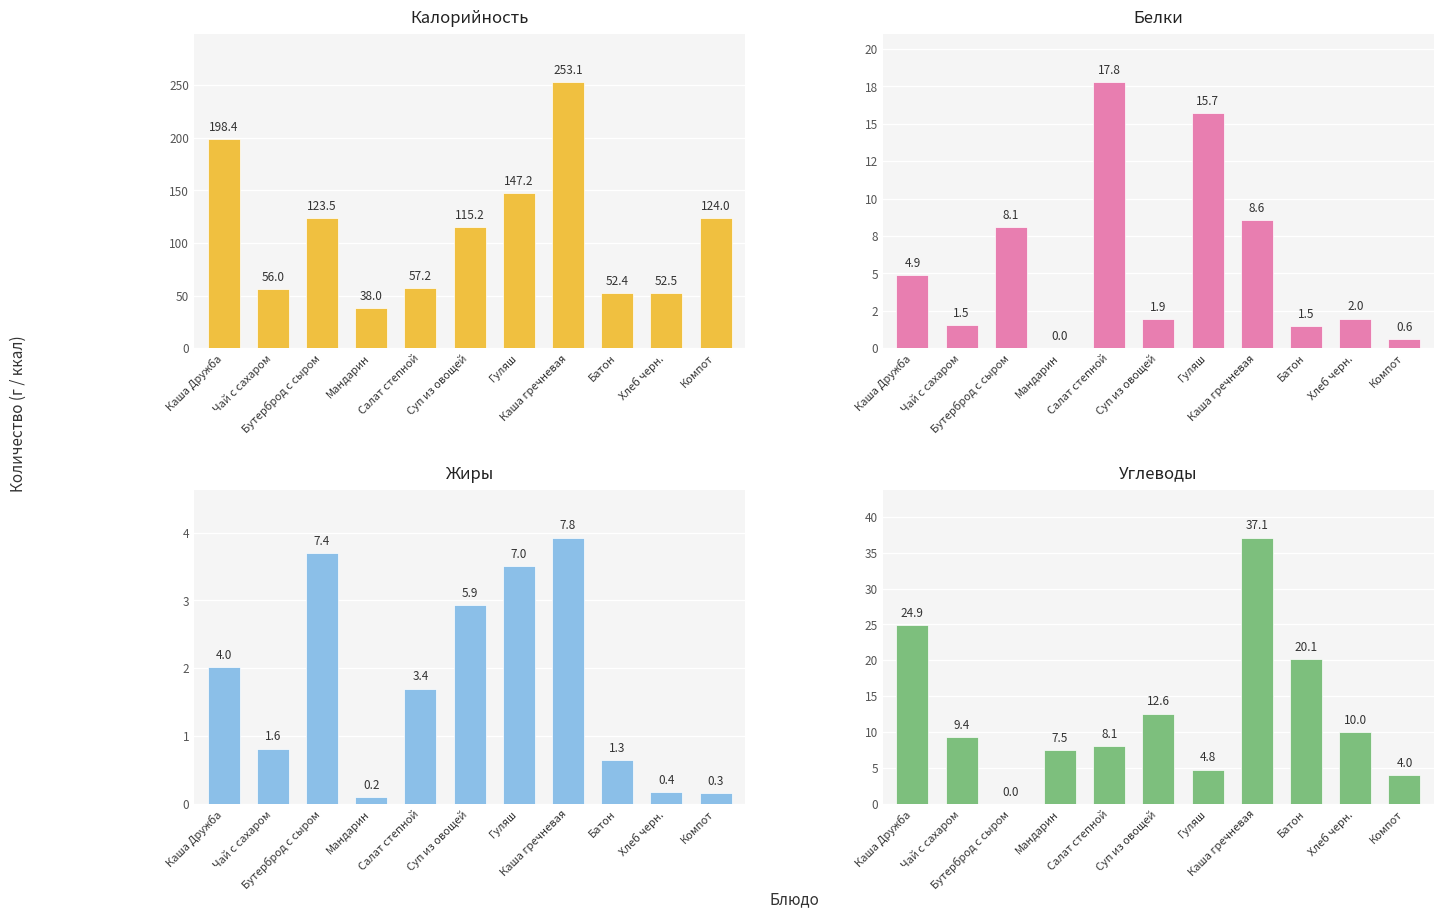

Which series has the largest range (max minus min)?

Калорийность